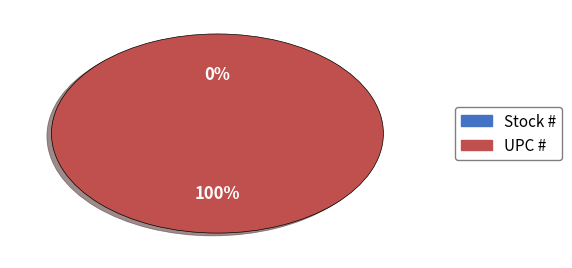

Which slice represents more than half of the pie?

UPC #